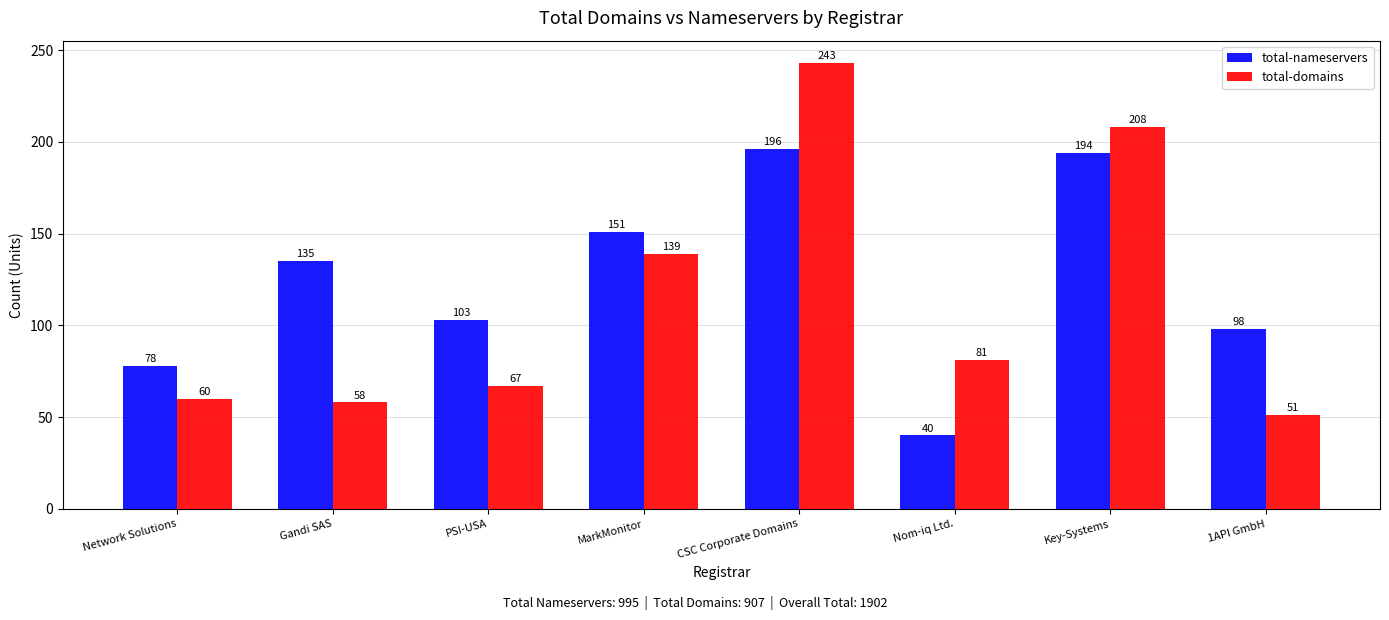

At CSC Corporate Domains, list the series in order from largest to smallest.

total-domains, total-nameservers